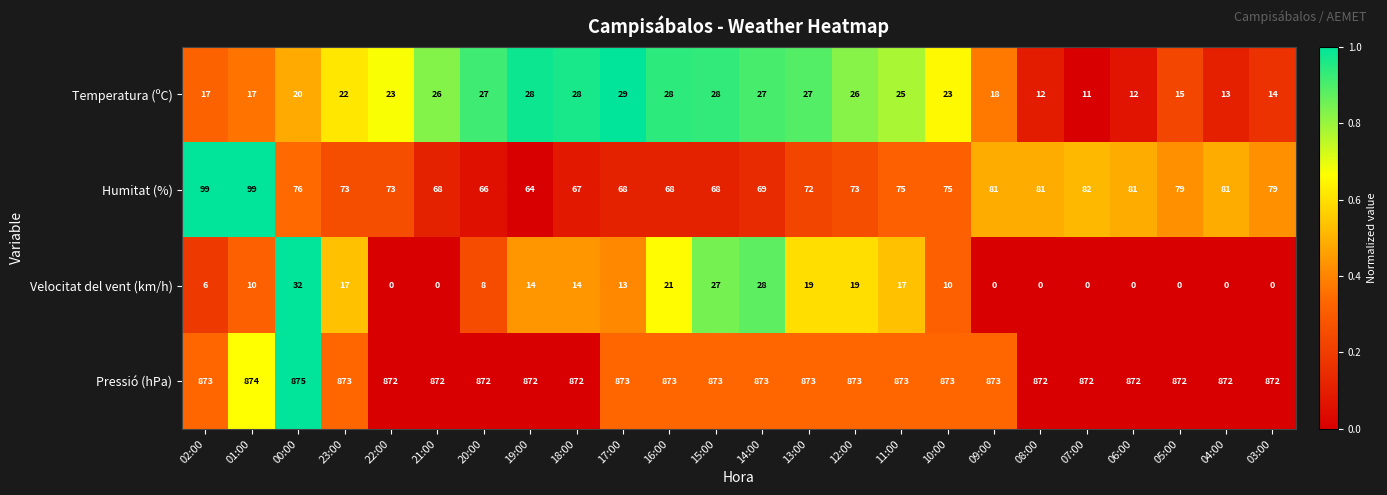

What is the approximate value of Pressió (hPa) at 21:00?

872